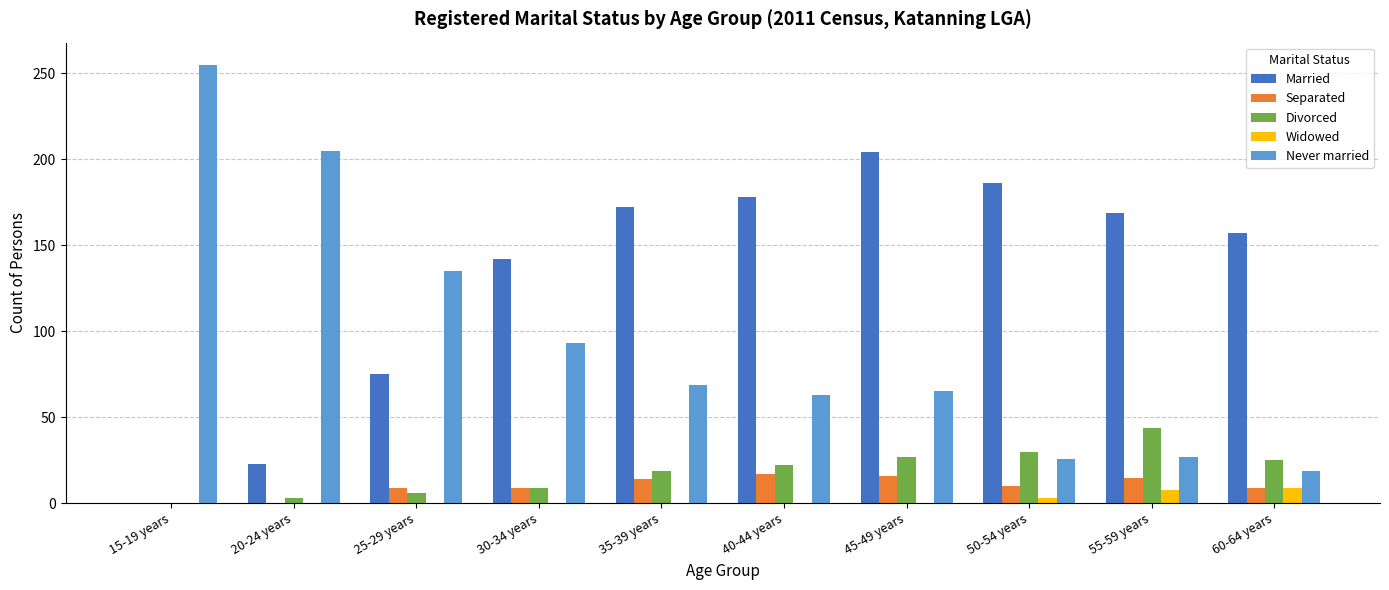

Count the number of categories in the chart.

10